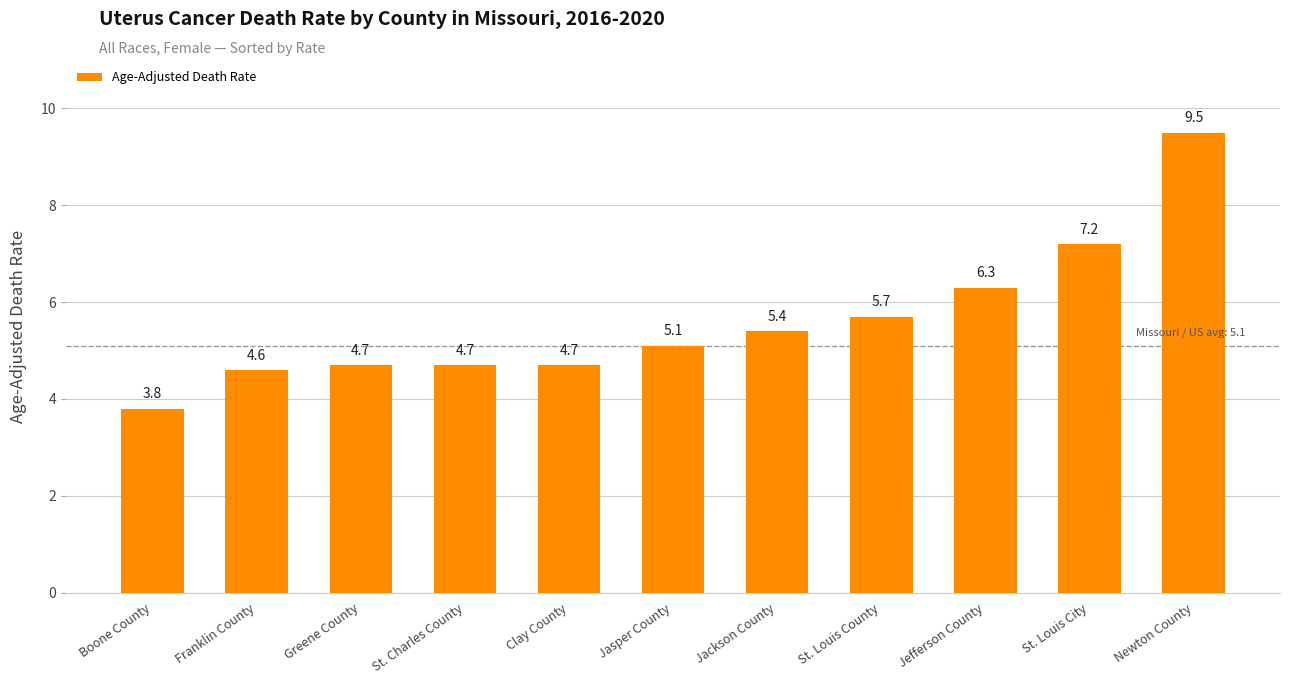

Reading left to right, transcribe all the data shown in this chart.

3.8	4.6	4.7	4.7	4.7	5.1	5.4	5.7	6.3	7.2	9.5